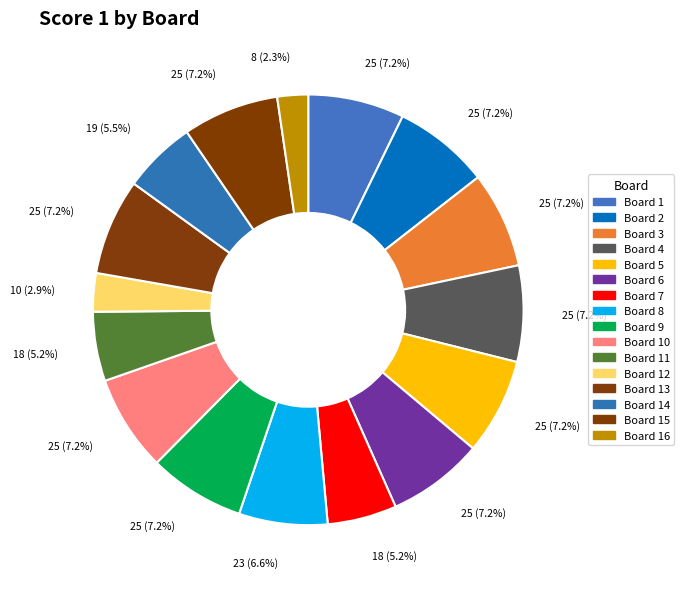

Which slice is the largest?

Board 1 (25)